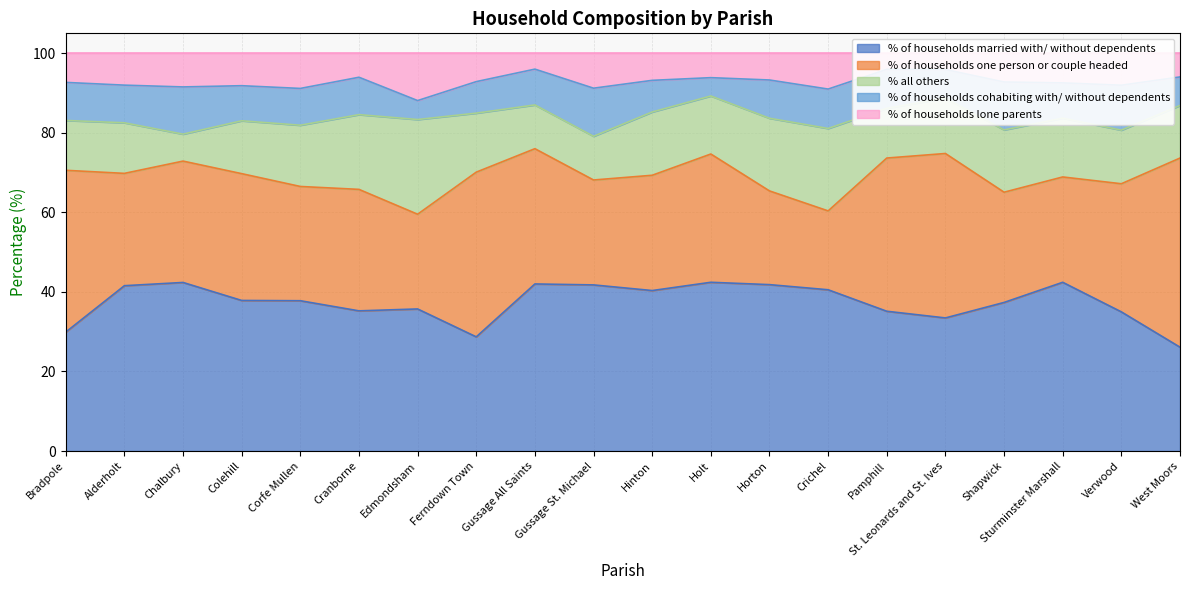

Rank the categories by % all others value from highest to lowest.

Edmondsham, Crichel, Cranborne, Horton, Hinton, Shapwick, Corfe Mullen, Ferndown Town, Sturminster Marshall, Holt, St. Leonards and St. Ives, Verwood, Colehill, West Moors, Alderholt, Bradpole, Pamphill, Gussage All Saints, Gussage St. Michael, Chalbury